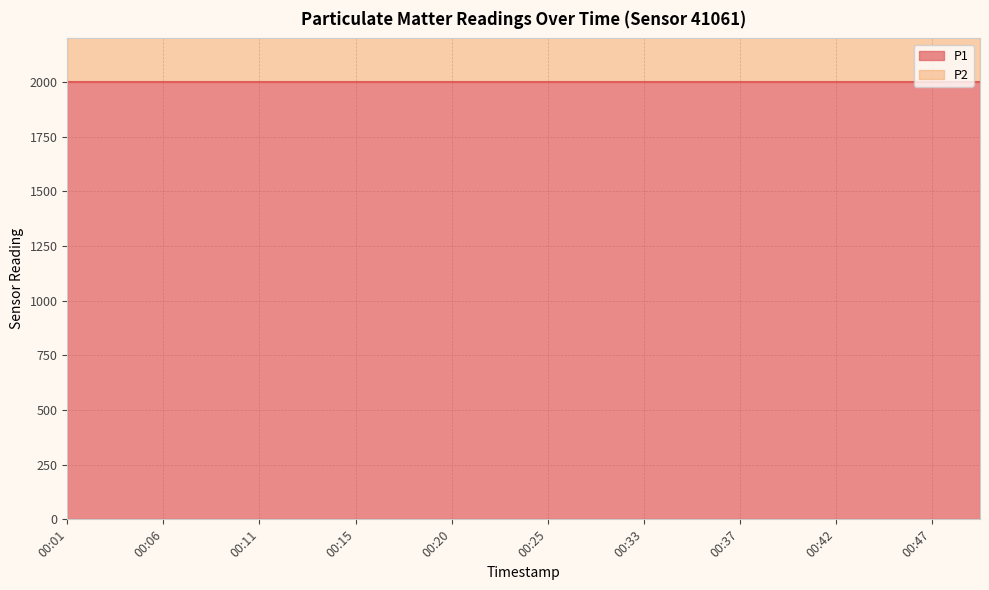

Does the chart have visible grid lines?

Yes